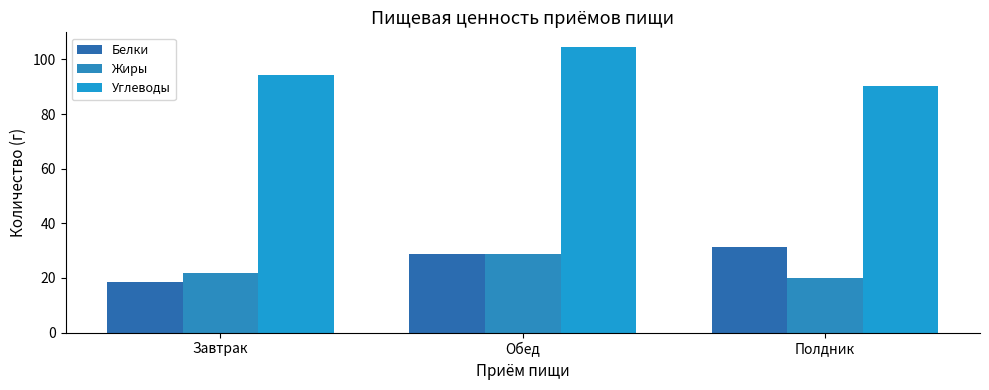

Reading left to right, transcribe all the data shown in this chart.

Белки: 18.6	28.9	31.4
Жиры: 21.9	28.9	20.0
Углеводы: 94.4	104.7	90.2